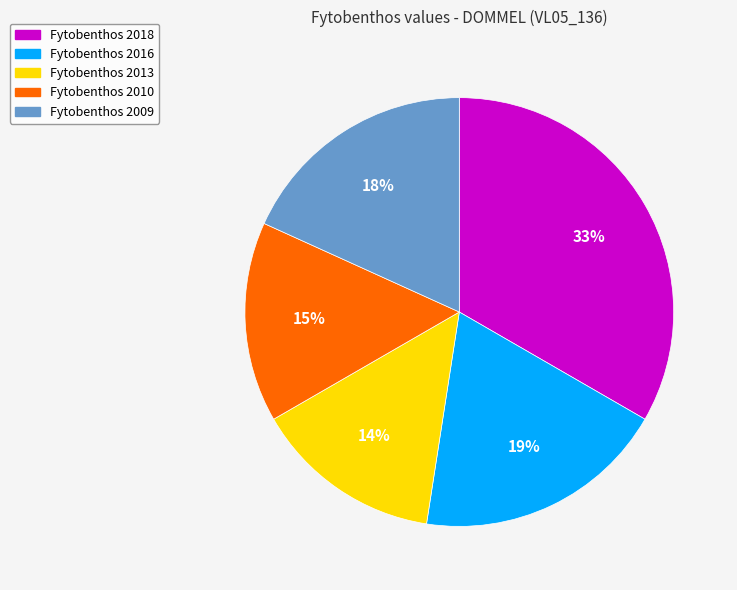

Does any single category account for the majority?

No